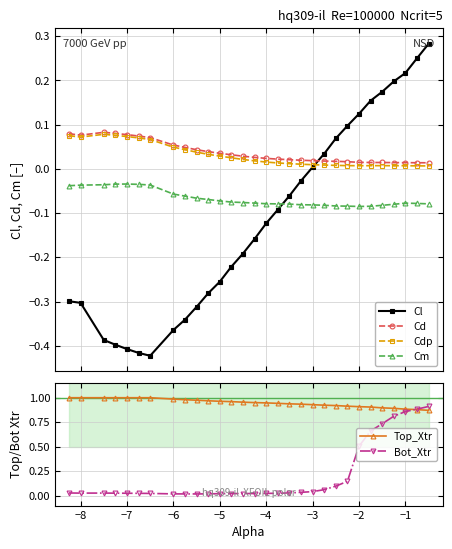

True or false: Cd and Cm intersect in this chart.

False